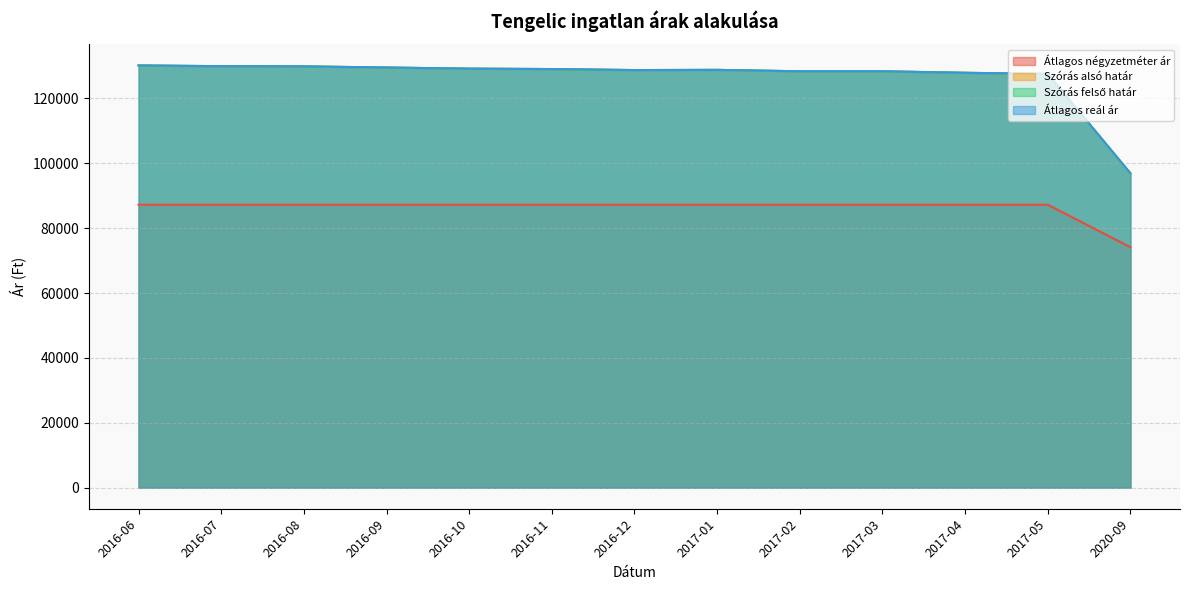

True or false: Szórás alsó határ and Szórás felső határ cross at least once.

False